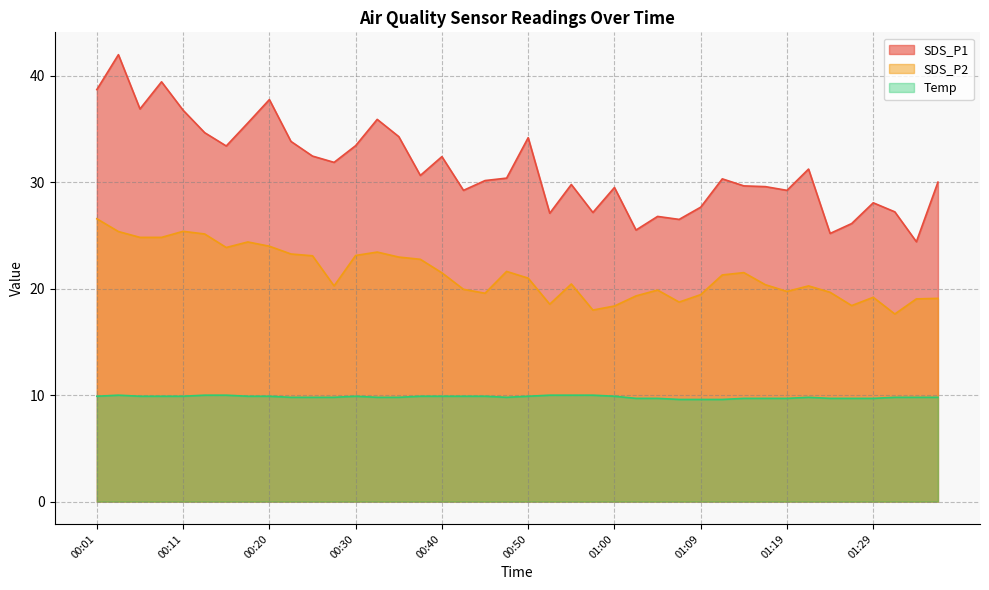

Rank the series by their maximum value, from lowest to highest.

Temp, SDS_P2, SDS_P1